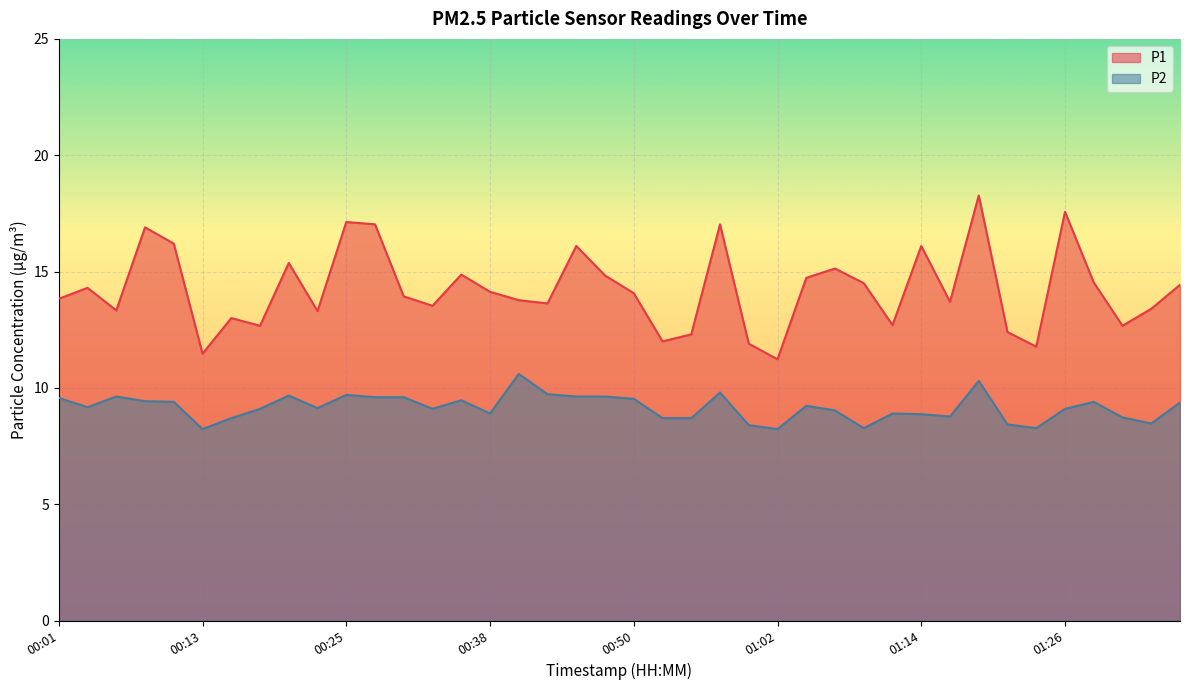

Which series has the largest total across all categories?

P1